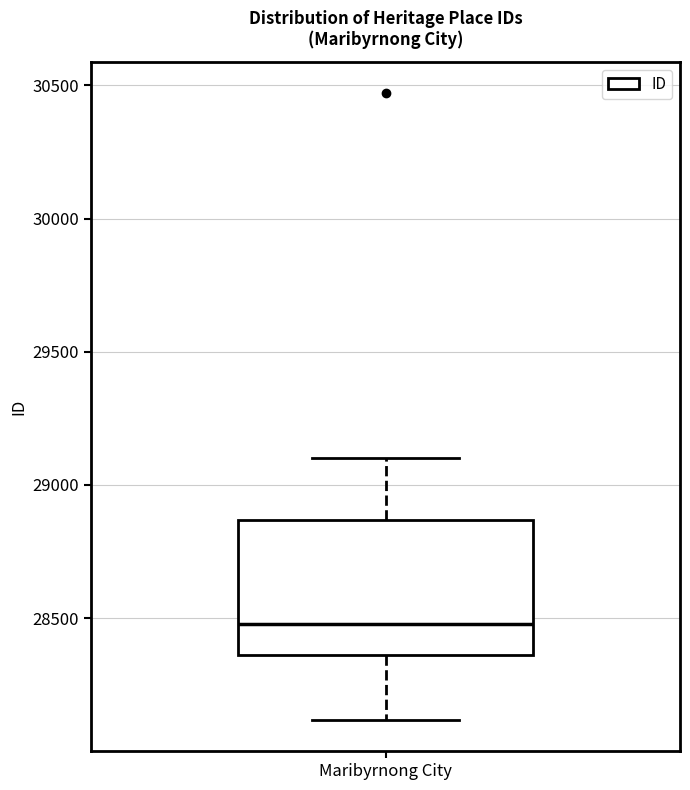

Where does the lower whisker of the box for Maribyrnong City end on the y-axis? The values are not printed on the chart, so give them approximately, as read against the axis.

28100